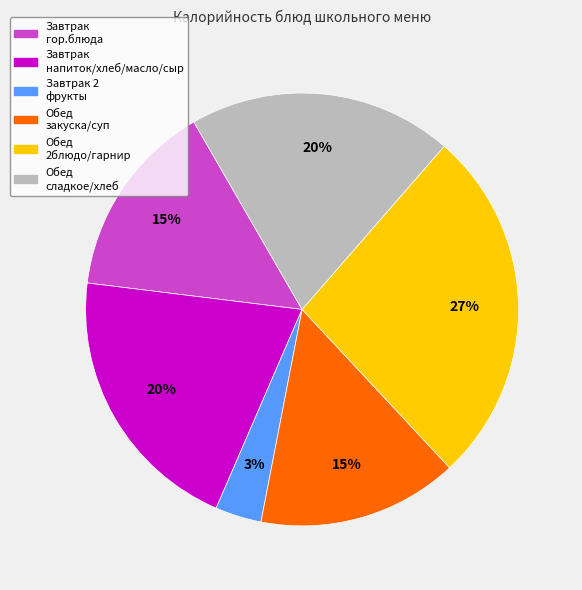

To the nearest percent, what is the average slice percentage?

17%